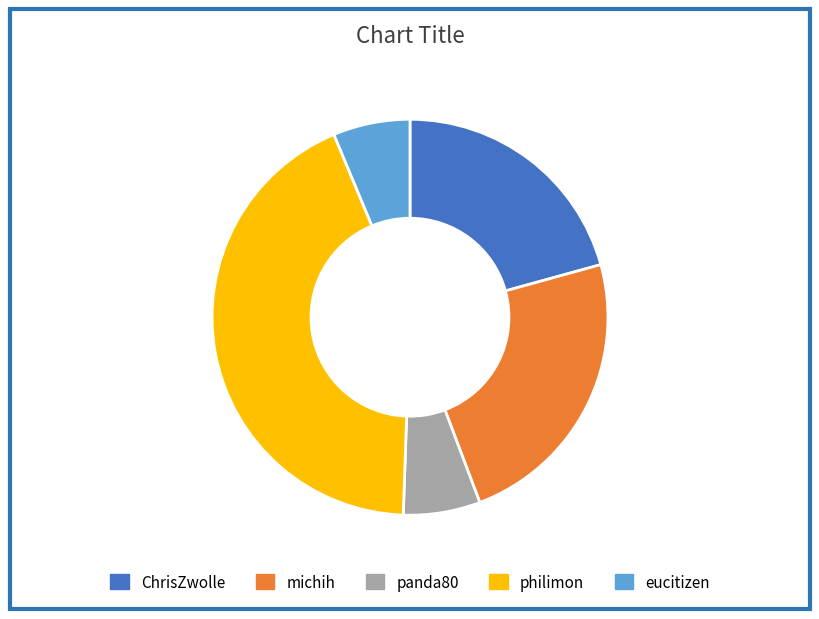

The philimon slice represents 54% of the pie. True or false?

False